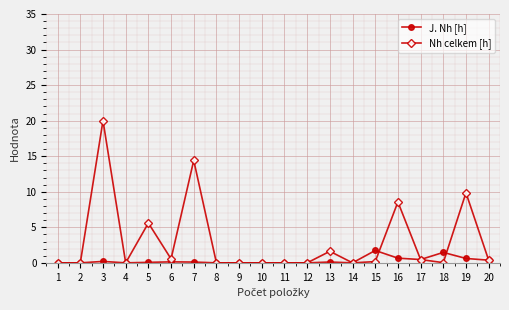

At which label is Nh celkem [h] closest to 10?

19